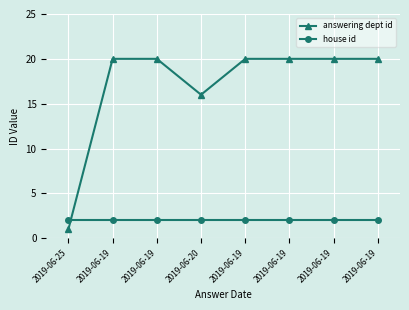

What is the average value of the house id series?

2